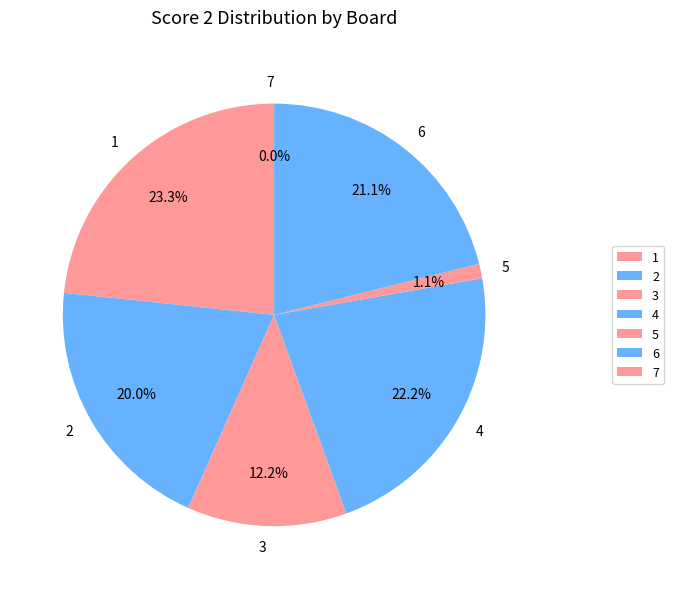

To the nearest percent, what portion does 3 represent?

12%